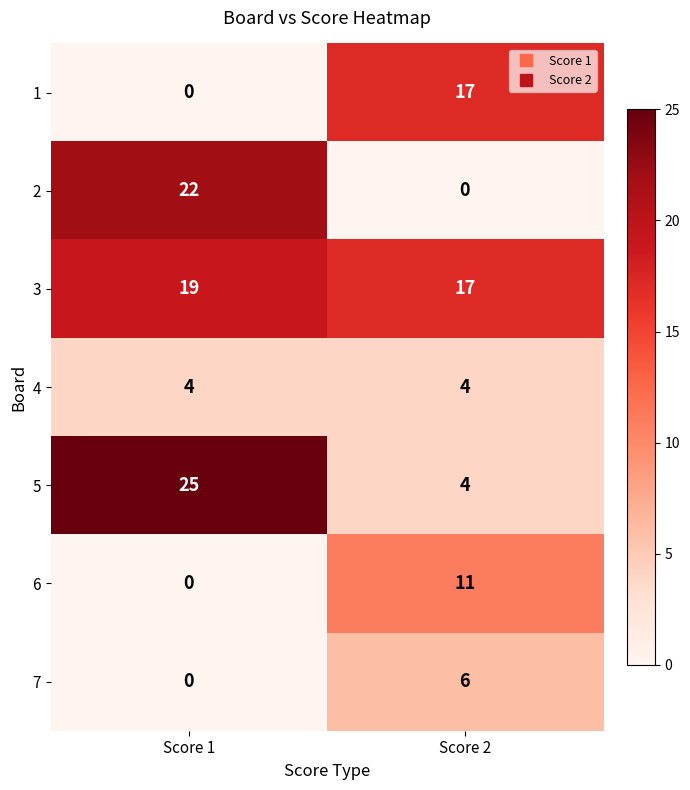

Reading left to right, transcribe all the data shown in this chart.

1: 0	17
2: 22	0
3: 19	17
4: 4	4
5: 25	4
6: 0	11
7: 0	6